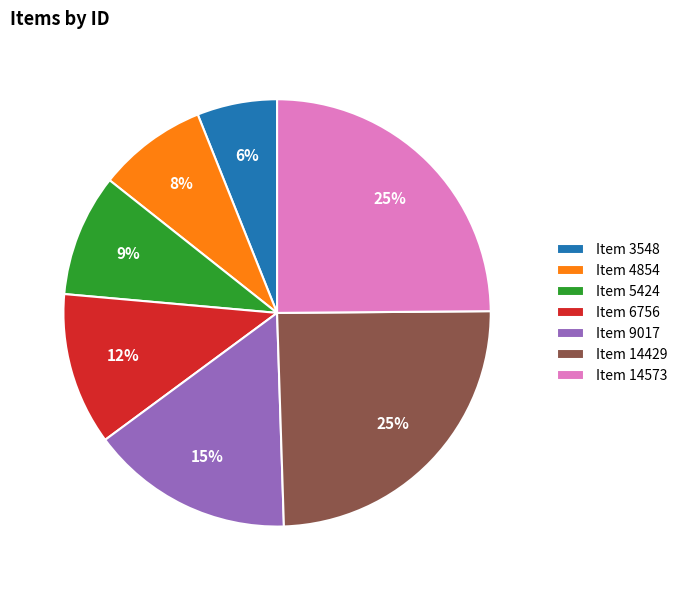

How many slices are in this pie chart?

7